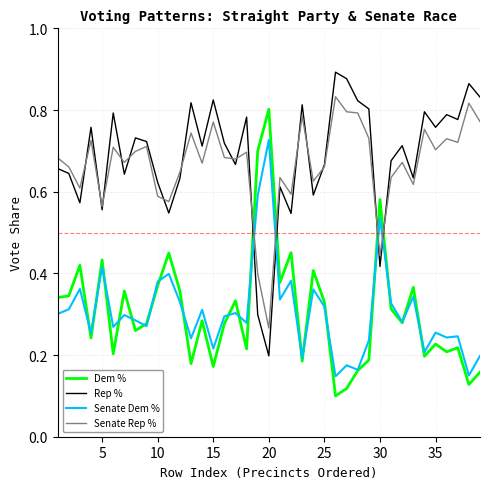

How many intersections are there between Senate Rep % and Dem %?

4